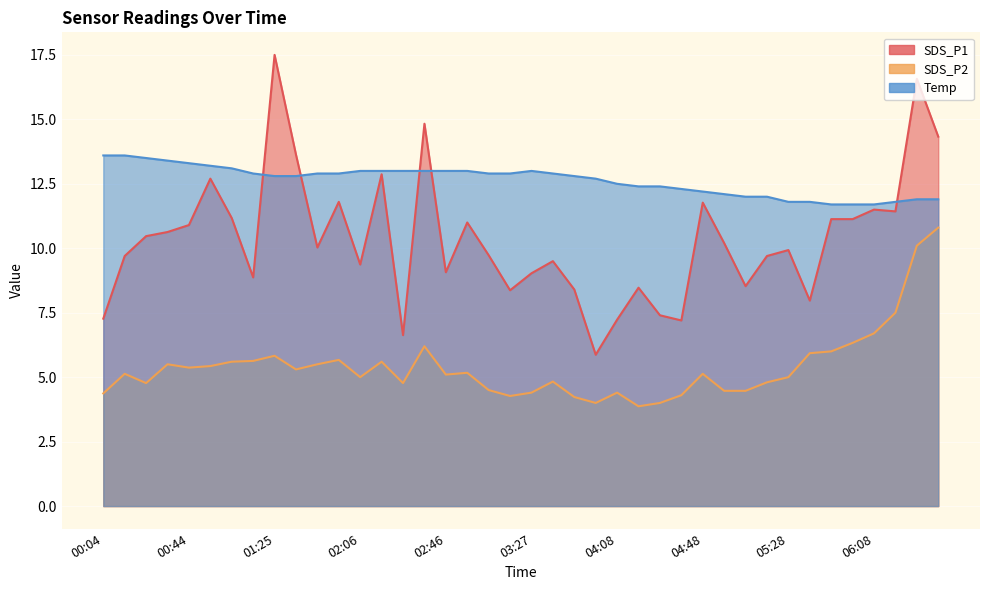

Reading left to right, transcribe all the data shown in this chart.

SDS_P1: 00:04=7.3	00:14=9.7	00:24=10.5	00:34=10.6	00:44=10.9	00:55=12.7	01:05=11.2	01:15=8.9	01:25=17.5	01:35=13.6	01:46=10.0	01:56=11.8	02:06=9.4	02:16=12.9	02:26=6.6	02:36=14.8	02:46=9.1	02:57=11.0	03:07=9.7	03:17=8.4	03:27=9.0	03:37=9.5	03:47=8.4	03:58=5.9	04:08=7.2	04:18=8.5	04:28=7.4	04:38=7.2	04:48=11.8	04:58=10.2	05:08=8.5	05:18=9.7	05:28=9.9	05:38=8.0	05:48=11.1	05:58=11.1	06:08=11.5	06:18=11.4	06:28=16.6	06:38=14.3
SDS_P2: 00:04=4.4	00:14=5.1	00:24=4.8	00:34=5.5	00:44=5.4	00:55=5.4	01:05=5.6	01:15=5.6	01:25=5.8	01:35=5.3	01:46=5.5	01:56=5.7	02:06=5.0	02:16=5.6	02:26=4.8	02:36=6.2	02:46=5.1	02:57=5.2	03:07=4.5	03:17=4.3	03:27=4.4	03:37=4.8	03:47=4.2	03:58=4.0	04:08=4.4	04:18=3.9	04:28=4.0	04:38=4.3	04:48=5.1	04:58=4.5	05:08=4.5	05:18=4.8	05:28=5.0	05:38=5.9	05:48=6.0	05:58=6.3	06:08=6.7	06:18=7.5	06:28=10.1	06:38=10.8
Temp: 00:04=13.6	00:14=13.6	00:24=13.5	00:34=13.4	00:44=13.3	00:55=13.2	01:05=13.1	01:15=12.9	01:25=12.8	01:35=12.8	01:46=12.9	01:56=12.9	02:06=13.0	02:16=13.0	02:26=13.0	02:36=13.0	02:46=13.0	02:57=13.0	03:07=12.9	03:17=12.9	03:27=13.0	03:37=12.9	03:47=12.8	03:58=12.7	04:08=12.5	04:18=12.4	04:28=12.4	04:38=12.3	04:48=12.2	04:58=12.1	05:08=12.0	05:18=12.0	05:28=11.8	05:38=11.8	05:48=11.7	05:58=11.7	06:08=11.7	06:18=11.8	06:28=11.9	06:38=11.9